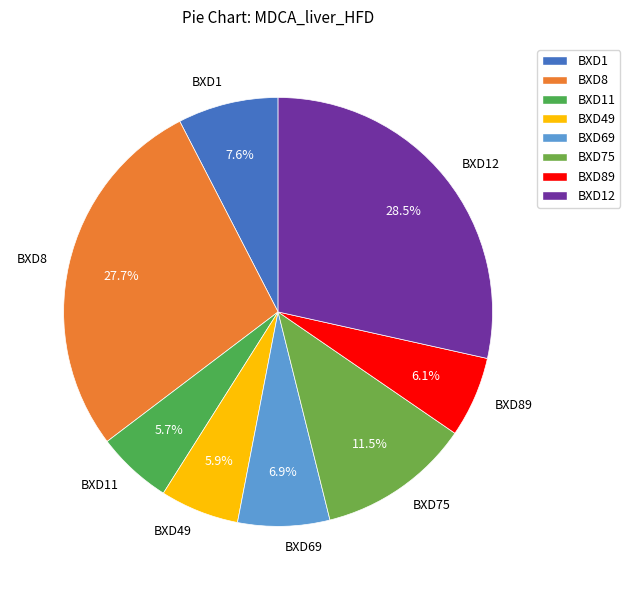

Is it true that BXD89 is 6% of the pie?

True